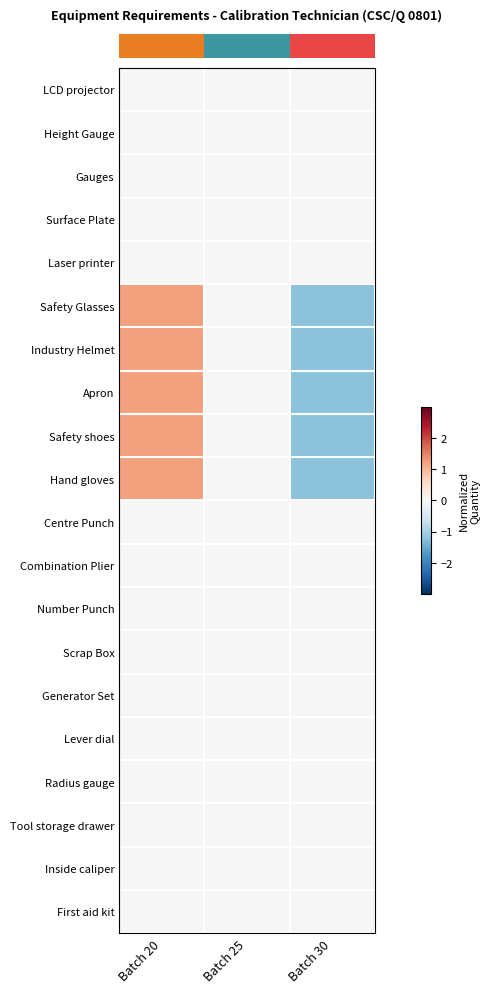

What is the difference between the highest and lowest values at Batch 20?

1.2